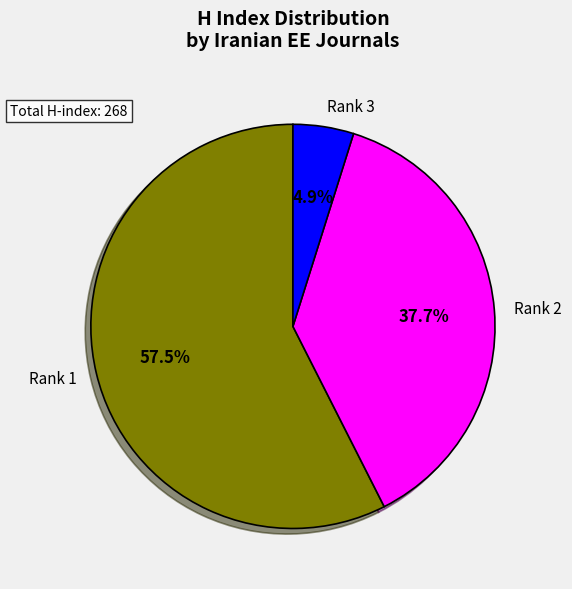

Which has a higher value, Rank 3 or Rank 1?

Rank 1